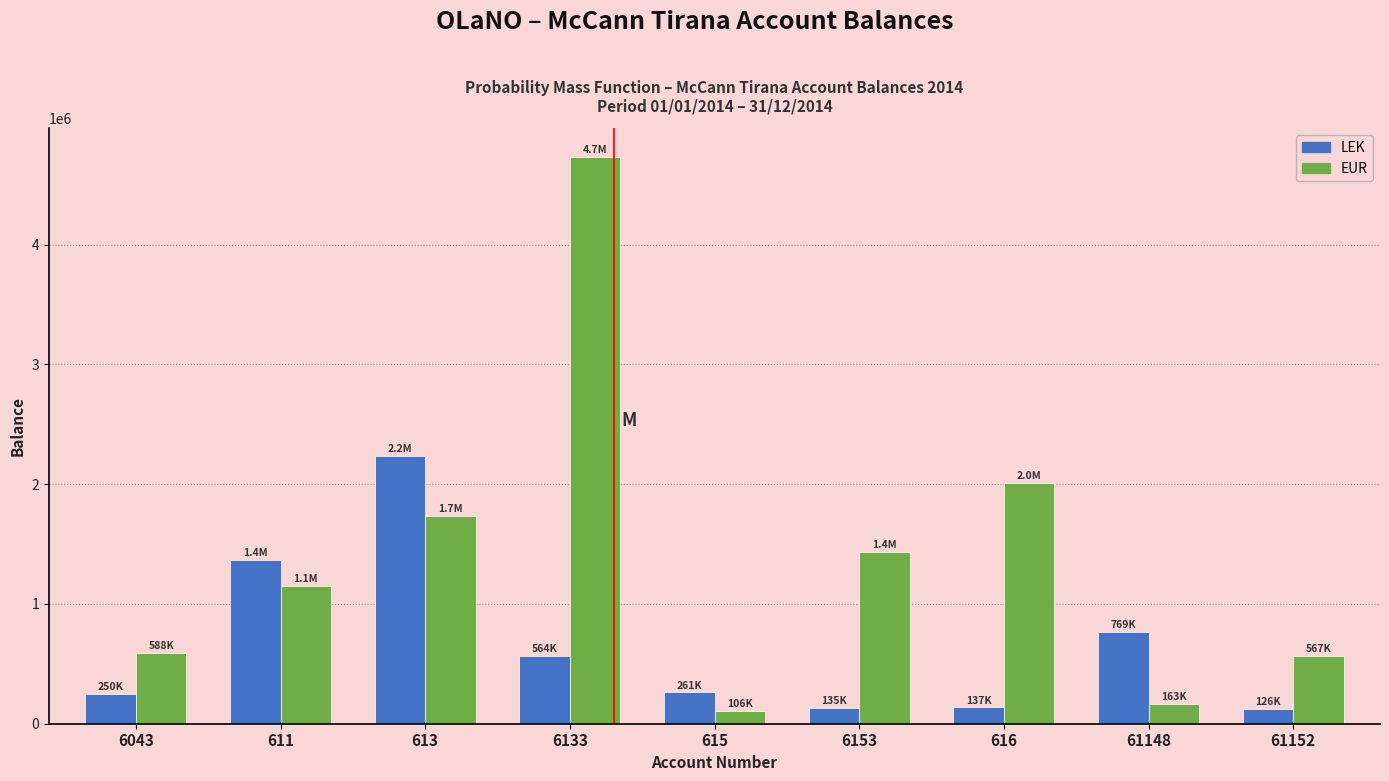

What is the lowest value of the EUR series?

105900.0